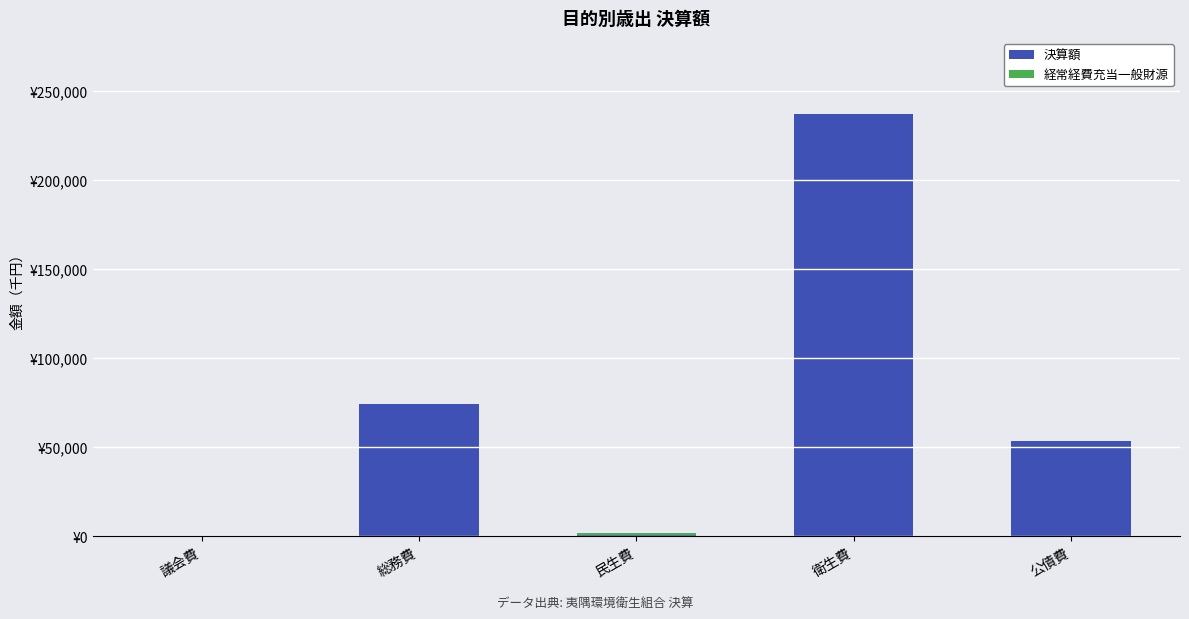

Which series has the largest total across all categories?

決算額